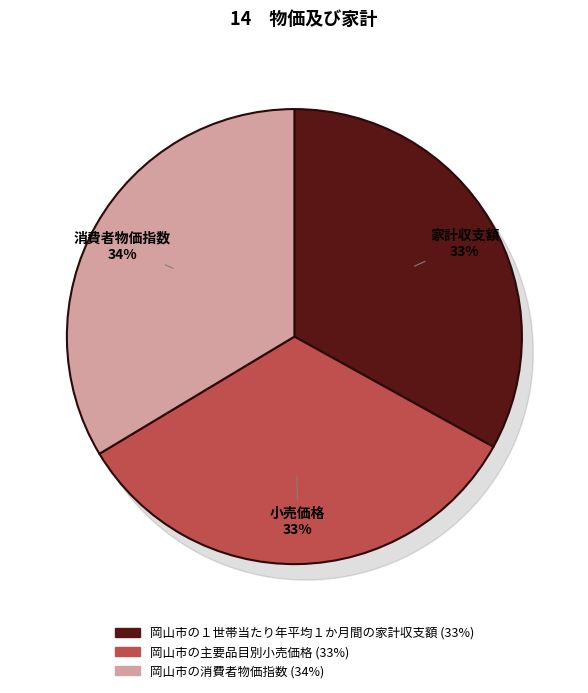

What is the largest slice in the pie chart?

岡山市の消費者物価指数